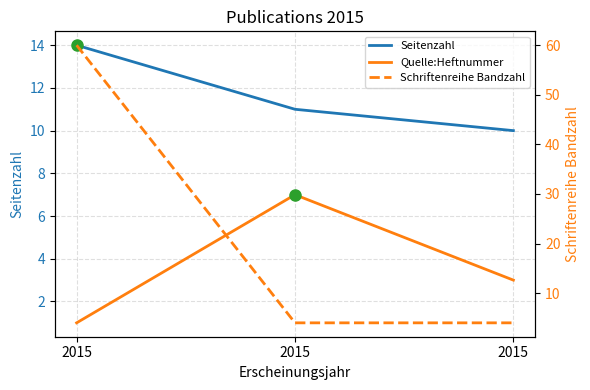

What is the average value of the Quelle:Heftnummer series?

4